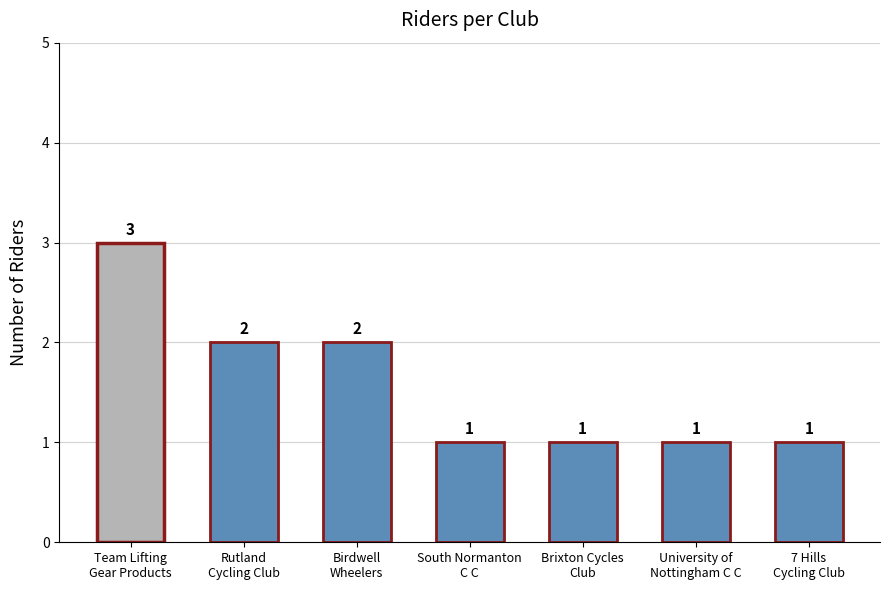

What is the change in value from Birdwell
Wheelers to Brixton Cycles
Club?

-1